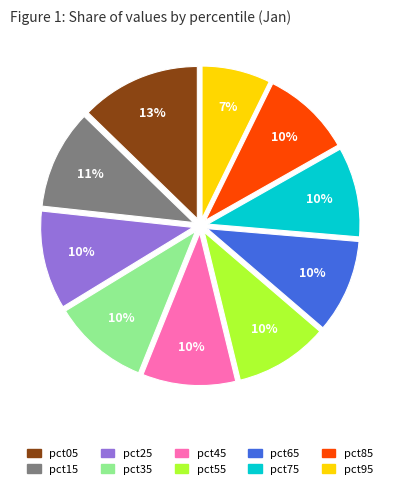

What percentage is the pct75 slice, to the nearest percent?

10%